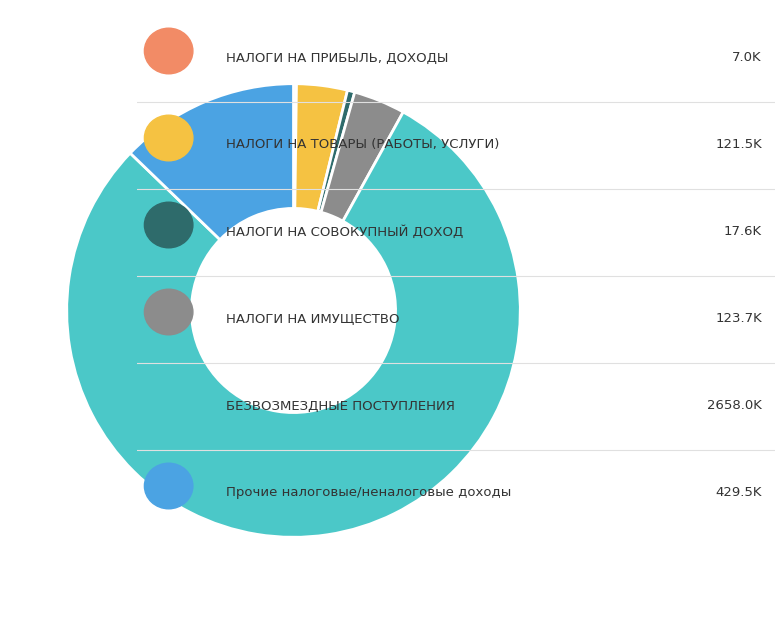

Is there a majority slice in this chart?

Yes